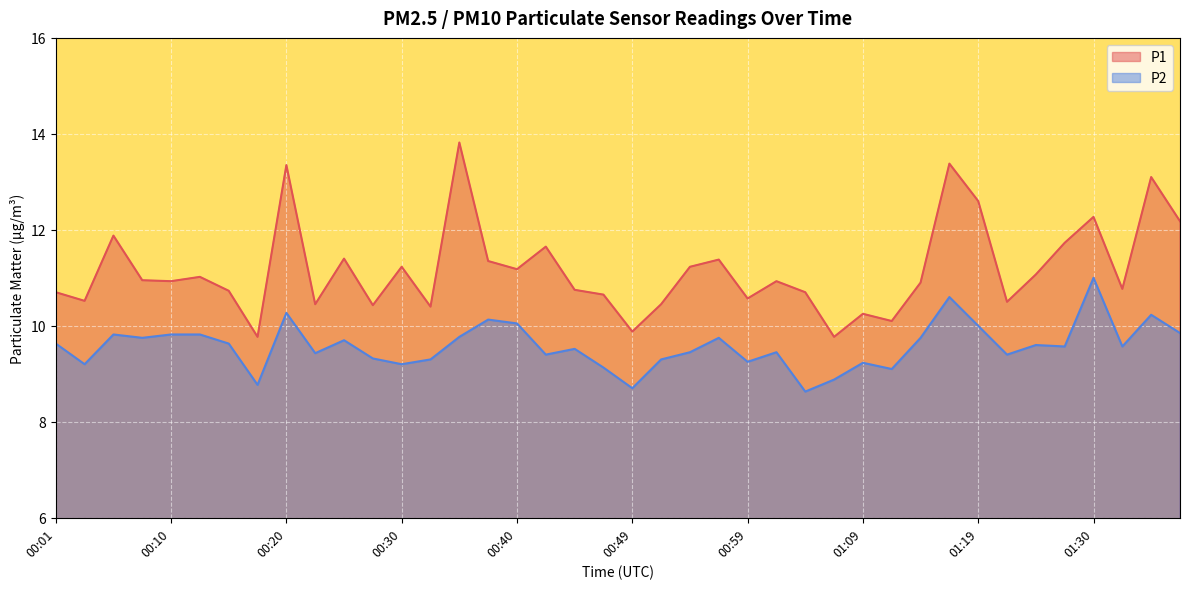

Reading left to right, transcribe all the data shown in this chart.

P1: 00:01=10.7	00:03=10.5	00:06=11.9	00:08=10.9	00:10=10.9	00:13=11.0	00:15=10.7	00:18=9.8	00:20=13.3	00:23=10.4	00:25=11.4	00:28=10.4	00:30=11.2	00:32=10.4	00:35=13.8	00:37=11.3	00:40=11.2	00:42=11.7	00:45=10.8	00:47=10.7	00:49=9.9	00:52=10.4	00:54=11.2	00:57=11.4	00:59=10.6	01:02=10.9	01:04=10.7	01:07=9.8	01:09=10.2	01:12=10.1	01:14=10.9	01:17=13.4	01:19=12.6	01:22=10.5	01:24=11.1	01:27=11.7	01:30=12.3	01:32=10.8	01:35=13.1	01:37=12.2
P2: 00:01=9.6	00:03=9.2	00:06=9.8	00:08=9.8	00:10=9.8	00:13=9.8	00:15=9.6	00:18=8.8	00:20=10.3	00:23=9.4	00:25=9.7	00:28=9.3	00:30=9.2	00:32=9.3	00:35=9.8	00:37=10.1	00:40=10.1	00:42=9.4	00:45=9.5	00:47=9.1	00:49=8.7	00:52=9.3	00:54=9.4	00:57=9.8	00:59=9.2	01:02=9.4	01:04=8.6	01:07=8.9	01:09=9.2	01:12=9.1	01:14=9.8	01:17=10.6	01:19=10.0	01:22=9.4	01:24=9.6	01:27=9.6	01:30=11.0	01:32=9.6	01:35=10.2	01:37=9.8